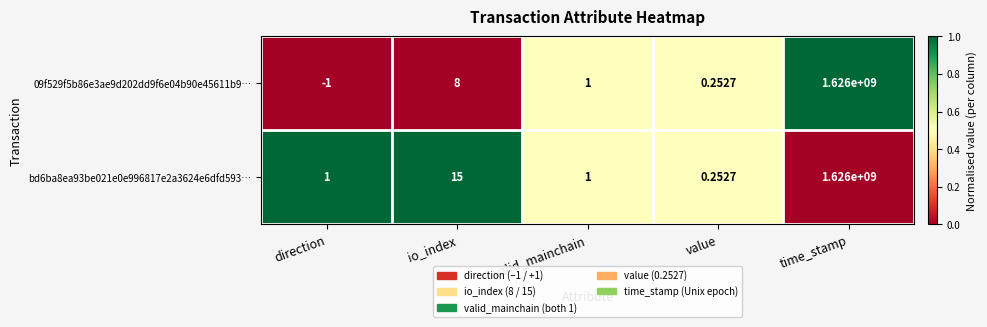

Where does the 09f529f5b86e3ae9d202dd9f6e04b90e45611b9… series first go above 1?

io_index